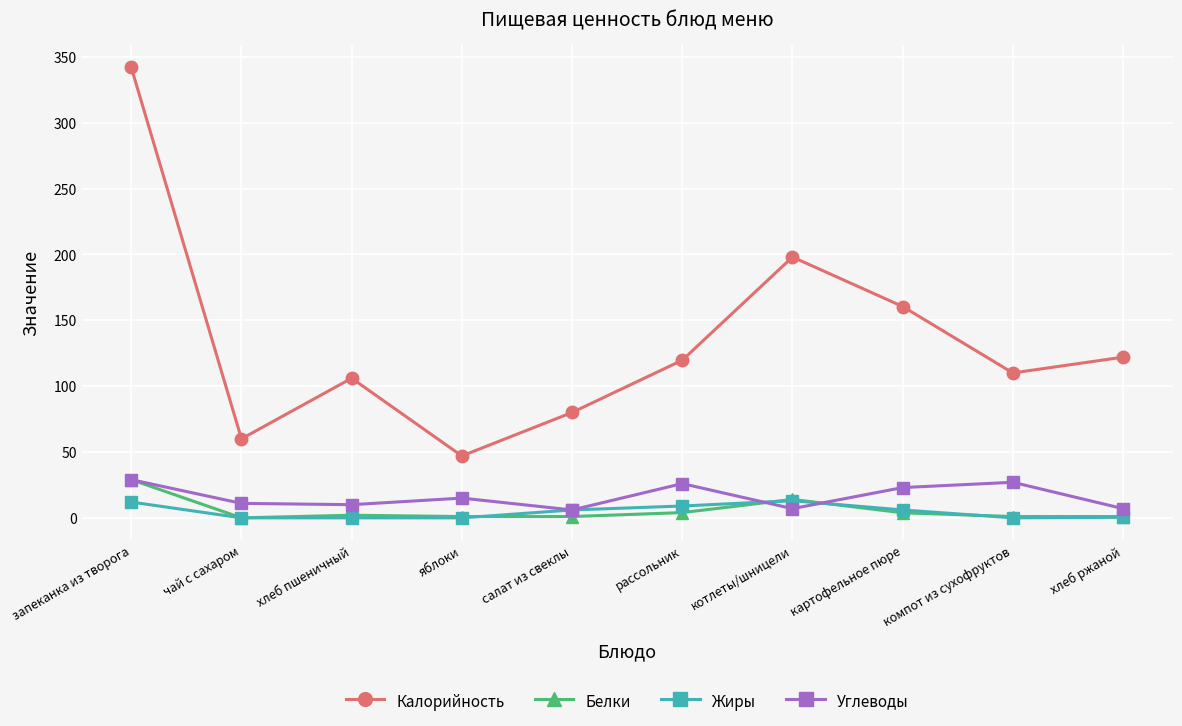

What is the label of the 7th point from the right?

яблоки